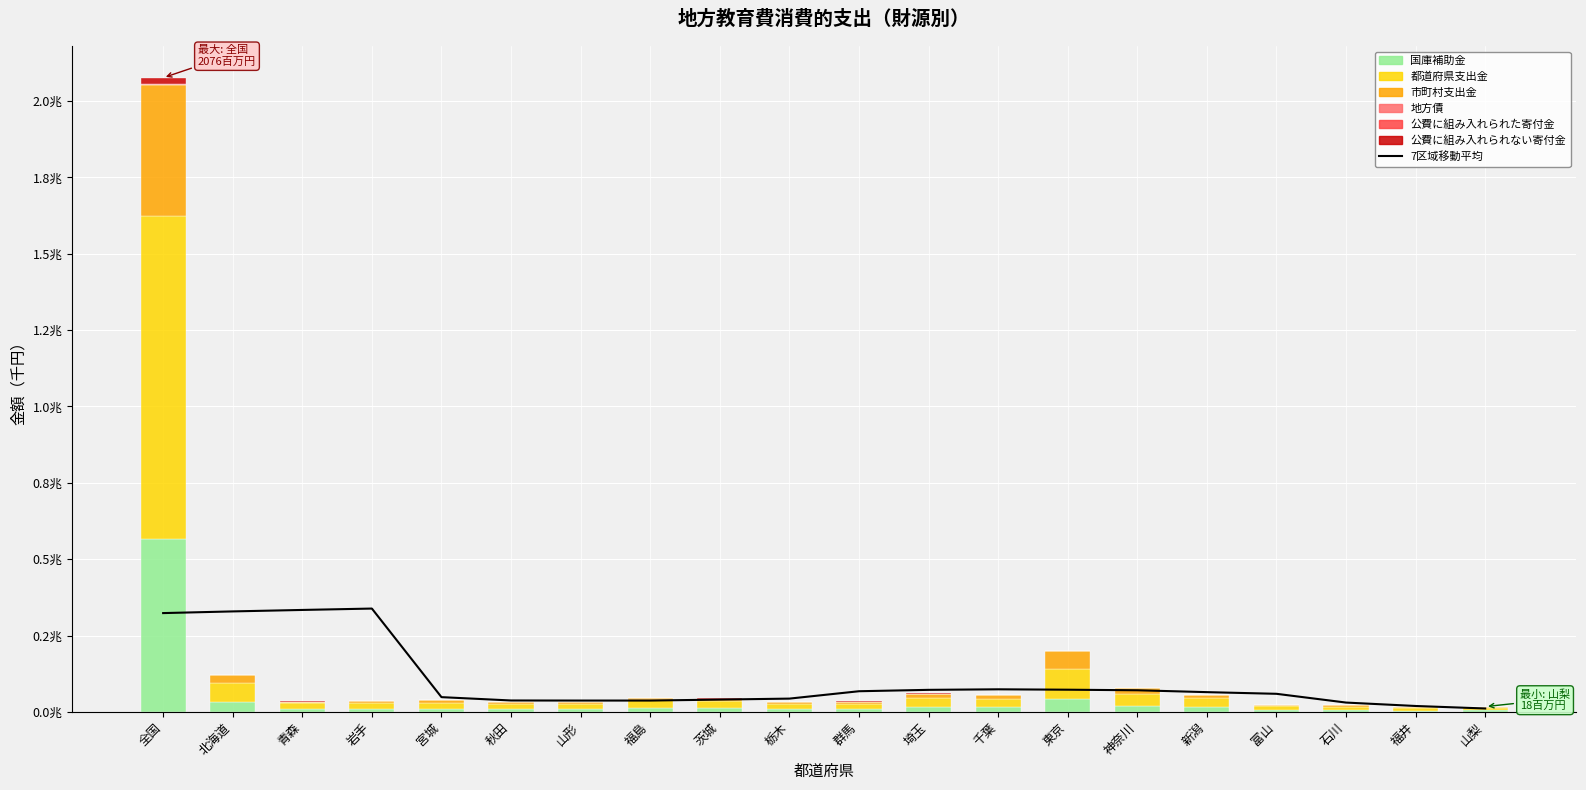

Is the value of 公費に組み入れられた寄付金 at 福井 greater than the value of 地方債 at 石川?

Yes